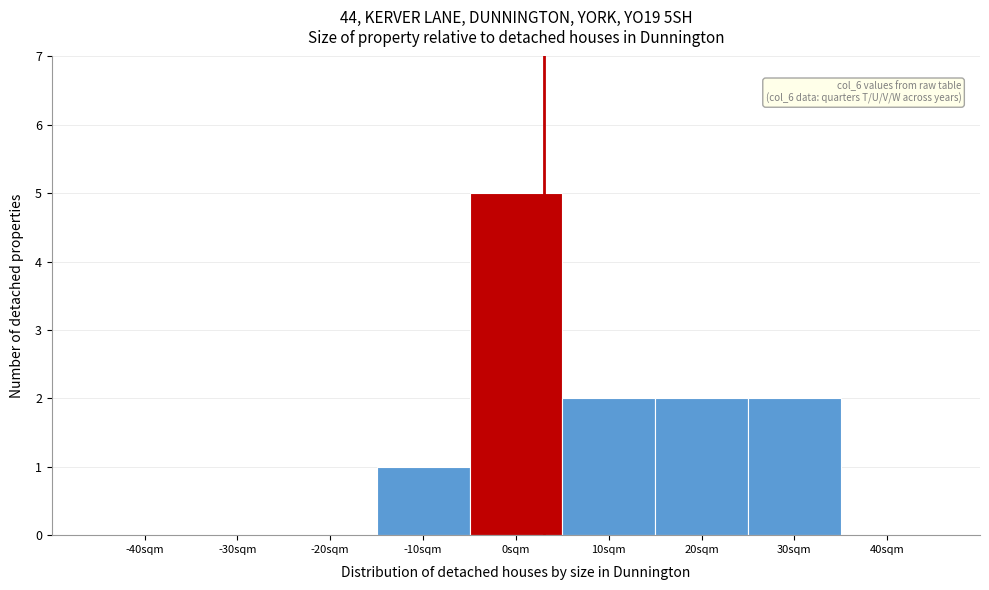

Reading left to right, what are all the values shown in this chart?

-40sqm=0	-30sqm=0	-20sqm=0	-10sqm=1	0sqm=5	10sqm=2	20sqm=2	30sqm=2	40sqm=0